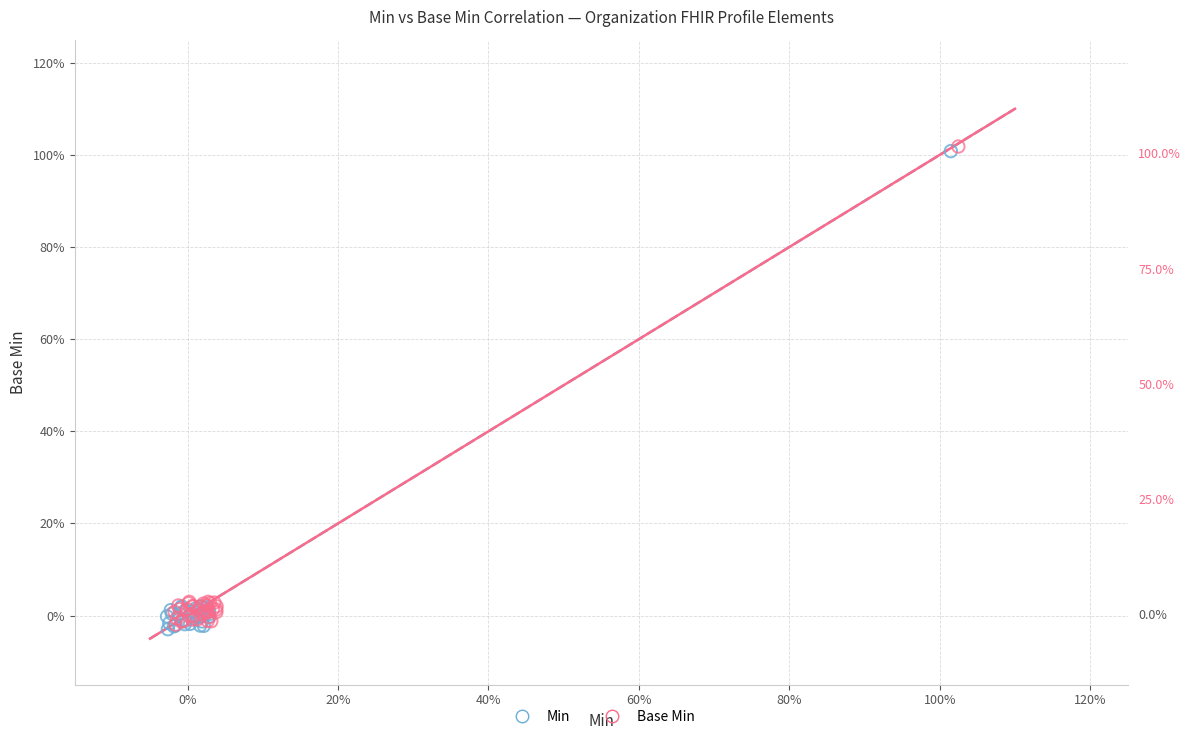

What are all the series names shown in the legend?

Min, Base Min